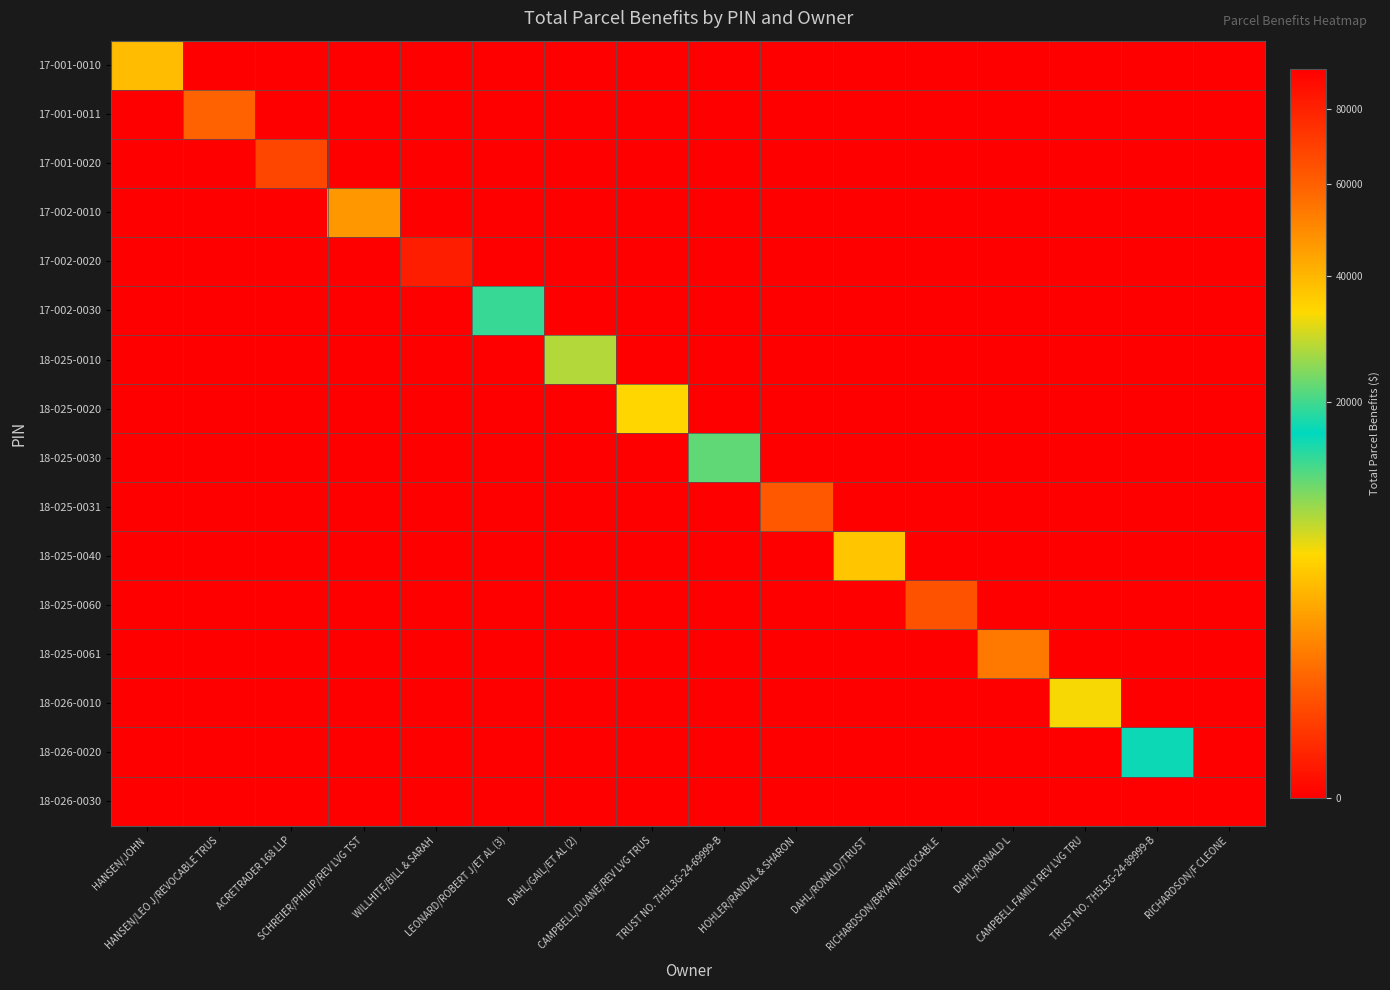

Reading left to right, extract all data points from this chart.

17-001-0010: HANSEN/JOHN=4219.2	HANSEN/LEO J/REVOCABLE TRUS=0.0	ACRETRADER 168 LLP=0.0	SCHREIER/PHILIP/REV LVG TST=0.0	WILLHITE/BILL & SARAH=0.0	LEONARD/ROBERT J/ET AL (3)=0.0	DAHL/GAIL/ET AL (2)=0.0	CAMPBELL/DUANE/REV LVG TRUS=0.0	TRUST NO. 7H5L3G-24-69999-B=0.0	HOHLER/RANDAL & SHARON=0.0	DAHL/RONALD/TRUST=0.0	RICHARDSON/BRYAN/REVOCABLE=0.0	DAHL/RONALD L=0.0	CAMPBELL FAMILY REV LVG TRU=0.0	TRUST NO. 7H5L3G-24-89999-B=0.0	RICHARDSON/F CLEONE=0.0
17-001-0011: HANSEN/JOHN=0.0	HANSEN/LEO J/REVOCABLE TRUS=59408.3	ACRETRADER 168 LLP=0.0	SCHREIER/PHILIP/REV LVG TST=0.0	WILLHITE/BILL & SARAH=0.0	LEONARD/ROBERT J/ET AL (3)=0.0	DAHL/GAIL/ET AL (2)=0.0	CAMPBELL/DUANE/REV LVG TRUS=0.0	TRUST NO. 7H5L3G-24-69999-B=0.0	HOHLER/RANDAL & SHARON=0.0	DAHL/RONALD/TRUST=0.0	RICHARDSON/BRYAN/REVOCABLE=0.0	DAHL/RONALD L=0.0	CAMPBELL FAMILY REV LVG TRU=0.0	TRUST NO. 7H5L3G-24-89999-B=0.0	RICHARDSON/F CLEONE=0.0
17-001-0020: HANSEN/JOHN=0.0	HANSEN/LEO J/REVOCABLE TRUS=0.0	ACRETRADER 168 LLP=67604.7	SCHREIER/PHILIP/REV LVG TST=0.0	WILLHITE/BILL & SARAH=0.0	LEONARD/ROBERT J/ET AL (3)=0.0	DAHL/GAIL/ET AL (2)=0.0	CAMPBELL/DUANE/REV LVG TRUS=0.0	TRUST NO. 7H5L3G-24-69999-B=0.0	HOHLER/RANDAL & SHARON=0.0	DAHL/RONALD/TRUST=0.0	RICHARDSON/BRYAN/REVOCABLE=0.0	DAHL/RONALD L=0.0	CAMPBELL FAMILY REV LVG TRU=0.0	TRUST NO. 7H5L3G-24-89999-B=0.0	RICHARDSON/F CLEONE=0.0
17-002-0010: HANSEN/JOHN=0.0	HANSEN/LEO J/REVOCABLE TRUS=0.0	ACRETRADER 168 LLP=0.0	SCHREIER/PHILIP/REV LVG TST=46316.9	WILLHITE/BILL & SARAH=0.0	LEONARD/ROBERT J/ET AL (3)=0.0	DAHL/GAIL/ET AL (2)=0.0	CAMPBELL/DUANE/REV LVG TRUS=0.0	TRUST NO. 7H5L3G-24-69999-B=0.0	HOHLER/RANDAL & SHARON=0.0	DAHL/RONALD/TRUST=0.0	RICHARDSON/BRYAN/REVOCABLE=0.0	DAHL/RONALD L=0.0	CAMPBELL FAMILY REV LVG TRU=0.0	TRUST NO. 7H5L3G-24-89999-B=0.0	RICHARDSON/F CLEONE=0.0
17-002-0020: HANSEN/JOHN=0.0	HANSEN/LEO J/REVOCABLE TRUS=0.0	ACRETRADER 168 LLP=0.0	SCHREIER/PHILIP/REV LVG TST=0.0	WILLHITE/BILL & SARAH=51.7	LEONARD/ROBERT J/ET AL (3)=0.0	DAHL/GAIL/ET AL (2)=0.0	CAMPBELL/DUANE/REV LVG TRUS=0.0	TRUST NO. 7H5L3G-24-69999-B=0.0	HOHLER/RANDAL & SHARON=0.0	DAHL/RONALD/TRUST=0.0	RICHARDSON/BRYAN/REVOCABLE=0.0	DAHL/RONALD L=0.0	CAMPBELL FAMILY REV LVG TRU=0.0	TRUST NO. 7H5L3G-24-89999-B=0.0	RICHARDSON/F CLEONE=0.0
17-002-0030: HANSEN/JOHN=0.0	HANSEN/LEO J/REVOCABLE TRUS=0.0	ACRETRADER 168 LLP=0.0	SCHREIER/PHILIP/REV LVG TST=0.0	WILLHITE/BILL & SARAH=0.0	LEONARD/ROBERT J/ET AL (3)=13567.7	DAHL/GAIL/ET AL (2)=0.0	CAMPBELL/DUANE/REV LVG TRUS=0.0	TRUST NO. 7H5L3G-24-69999-B=0.0	HOHLER/RANDAL & SHARON=0.0	DAHL/RONALD/TRUST=0.0	RICHARDSON/BRYAN/REVOCABLE=0.0	DAHL/RONALD L=0.0	CAMPBELL FAMILY REV LVG TRU=0.0	TRUST NO. 7H5L3G-24-89999-B=0.0	RICHARDSON/F CLEONE=0.0
18-025-0010: HANSEN/JOHN=0.0	HANSEN/LEO J/REVOCABLE TRUS=0.0	ACRETRADER 168 LLP=0.0	SCHREIER/PHILIP/REV LVG TST=0.0	WILLHITE/BILL & SARAH=0.0	LEONARD/ROBERT J/ET AL (3)=0.0	DAHL/GAIL/ET AL (2)=27559.2	CAMPBELL/DUANE/REV LVG TRUS=0.0	TRUST NO. 7H5L3G-24-69999-B=0.0	HOHLER/RANDAL & SHARON=0.0	DAHL/RONALD/TRUST=0.0	RICHARDSON/BRYAN/REVOCABLE=0.0	DAHL/RONALD L=0.0	CAMPBELL FAMILY REV LVG TRU=0.0	TRUST NO. 7H5L3G-24-89999-B=0.0	RICHARDSON/F CLEONE=0.0
18-025-0020: HANSEN/JOHN=0.0	HANSEN/LEO J/REVOCABLE TRUS=0.0	ACRETRADER 168 LLP=0.0	SCHREIER/PHILIP/REV LVG TST=0.0	WILLHITE/BILL & SARAH=0.0	LEONARD/ROBERT J/ET AL (3)=0.0	DAHL/GAIL/ET AL (2)=0.0	CAMPBELL/DUANE/REV LVG TRUS=33777.8	TRUST NO. 7H5L3G-24-69999-B=0.0	HOHLER/RANDAL & SHARON=0.0	DAHL/RONALD/TRUST=0.0	RICHARDSON/BRYAN/REVOCABLE=0.0	DAHL/RONALD L=0.0	CAMPBELL FAMILY REV LVG TRU=0.0	TRUST NO. 7H5L3G-24-89999-B=0.0	RICHARDSON/F CLEONE=0.0
18-025-0030: HANSEN/JOHN=0.0	HANSEN/LEO J/REVOCABLE TRUS=0.0	ACRETRADER 168 LLP=0.0	SCHREIER/PHILIP/REV LVG TST=0.0	WILLHITE/BILL & SARAH=0.0	LEONARD/ROBERT J/ET AL (3)=0.0	DAHL/GAIL/ET AL (2)=0.0	CAMPBELL/DUANE/REV LVG TRUS=0.0	TRUST NO. 7H5L3G-24-69999-B=22039.7	HOHLER/RANDAL & SHARON=0.0	DAHL/RONALD/TRUST=0.0	RICHARDSON/BRYAN/REVOCABLE=0.0	DAHL/RONALD L=0.0	CAMPBELL FAMILY REV LVG TRU=0.0	TRUST NO. 7H5L3G-24-89999-B=0.0	RICHARDSON/F CLEONE=0.0
18-025-0031: HANSEN/JOHN=0.0	HANSEN/LEO J/REVOCABLE TRUS=0.0	ACRETRADER 168 LLP=0.0	SCHREIER/PHILIP/REV LVG TST=0.0	WILLHITE/BILL & SARAH=0.0	LEONARD/ROBERT J/ET AL (3)=0.0	DAHL/GAIL/ET AL (2)=0.0	CAMPBELL/DUANE/REV LVG TRUS=0.0	TRUST NO. 7H5L3G-24-69999-B=0.0	HOHLER/RANDAL & SHARON=750.3	DAHL/RONALD/TRUST=0.0	RICHARDSON/BRYAN/REVOCABLE=0.0	DAHL/RONALD L=0.0	CAMPBELL FAMILY REV LVG TRU=0.0	TRUST NO. 7H5L3G-24-89999-B=0.0	RICHARDSON/F CLEONE=0.0
18-025-0040: HANSEN/JOHN=0.0	HANSEN/LEO J/REVOCABLE TRUS=0.0	ACRETRADER 168 LLP=0.0	SCHREIER/PHILIP/REV LVG TST=0.0	WILLHITE/BILL & SARAH=0.0	LEONARD/ROBERT J/ET AL (3)=0.0	DAHL/GAIL/ET AL (2)=0.0	CAMPBELL/DUANE/REV LVG TRUS=0.0	TRUST NO. 7H5L3G-24-69999-B=0.0	HOHLER/RANDAL & SHARON=0.0	DAHL/RONALD/TRUST=36784.3	RICHARDSON/BRYAN/REVOCABLE=0.0	DAHL/RONALD L=0.0	CAMPBELL FAMILY REV LVG TRU=0.0	TRUST NO. 7H5L3G-24-89999-B=0.0	RICHARDSON/F CLEONE=0.0
18-025-0060: HANSEN/JOHN=0.0	HANSEN/LEO J/REVOCABLE TRUS=0.0	ACRETRADER 168 LLP=0.0	SCHREIER/PHILIP/REV LVG TST=0.0	WILLHITE/BILL & SARAH=0.0	LEONARD/ROBERT J/ET AL (3)=0.0	DAHL/GAIL/ET AL (2)=0.0	CAMPBELL/DUANE/REV LVG TRUS=0.0	TRUST NO. 7H5L3G-24-69999-B=0.0	HOHLER/RANDAL & SHARON=0.0	DAHL/RONALD/TRUST=0.0	RICHARDSON/BRYAN/REVOCABLE=621.7	DAHL/RONALD L=0.0	CAMPBELL FAMILY REV LVG TRU=0.0	TRUST NO. 7H5L3G-24-89999-B=0.0	RICHARDSON/F CLEONE=0.0
18-025-0061: HANSEN/JOHN=0.0	HANSEN/LEO J/REVOCABLE TRUS=0.0	ACRETRADER 168 LLP=0.0	SCHREIER/PHILIP/REV LVG TST=0.0	WILLHITE/BILL & SARAH=0.0	LEONARD/ROBERT J/ET AL (3)=0.0	DAHL/GAIL/ET AL (2)=0.0	CAMPBELL/DUANE/REV LVG TRUS=0.0	TRUST NO. 7H5L3G-24-69999-B=0.0	HOHLER/RANDAL & SHARON=0.0	DAHL/RONALD/TRUST=0.0	RICHARDSON/BRYAN/REVOCABLE=0.0	DAHL/RONALD L=53434.0	CAMPBELL FAMILY REV LVG TRU=0.0	TRUST NO. 7H5L3G-24-89999-B=0.0	RICHARDSON/F CLEONE=0.0
18-026-0010: HANSEN/JOHN=0.0	HANSEN/LEO J/REVOCABLE TRUS=0.0	ACRETRADER 168 LLP=0.0	SCHREIER/PHILIP/REV LVG TST=0.0	WILLHITE/BILL & SARAH=0.0	LEONARD/ROBERT J/ET AL (3)=0.0	DAHL/GAIL/ET AL (2)=0.0	CAMPBELL/DUANE/REV LVG TRUS=0.0	TRUST NO. 7H5L3G-24-69999-B=0.0	HOHLER/RANDAL & SHARON=0.0	DAHL/RONALD/TRUST=0.0	RICHARDSON/BRYAN/REVOCABLE=0.0	DAHL/RONALD L=0.0	CAMPBELL FAMILY REV LVG TRU=6204.1	TRUST NO. 7H5L3G-24-89999-B=0.0	RICHARDSON/F CLEONE=0.0
18-026-0020: HANSEN/JOHN=0.0	HANSEN/LEO J/REVOCABLE TRUS=0.0	ACRETRADER 168 LLP=0.0	SCHREIER/PHILIP/REV LVG TST=0.0	WILLHITE/BILL & SARAH=0.0	LEONARD/ROBERT J/ET AL (3)=0.0	DAHL/GAIL/ET AL (2)=0.0	CAMPBELL/DUANE/REV LVG TRUS=0.0	TRUST NO. 7H5L3G-24-69999-B=0.0	HOHLER/RANDAL & SHARON=0.0	DAHL/RONALD/TRUST=0.0	RICHARDSON/BRYAN/REVOCABLE=0.0	DAHL/RONALD L=0.0	CAMPBELL FAMILY REV LVG TRU=0.0	TRUST NO. 7H5L3G-24-89999-B=17029.7	RICHARDSON/F CLEONE=0.0
18-026-0030: HANSEN/JOHN=0.0	HANSEN/LEO J/REVOCABLE TRUS=0.0	ACRETRADER 168 LLP=0.0	SCHREIER/PHILIP/REV LVG TST=0.0	WILLHITE/BILL & SARAH=0.0	LEONARD/ROBERT J/ET AL (3)=0.0	DAHL/GAIL/ET AL (2)=0.0	CAMPBELL/DUANE/REV LVG TRUS=0.0	TRUST NO. 7H5L3G-24-69999-B=0.0	HOHLER/RANDAL & SHARON=0.0	DAHL/RONALD/TRUST=0.0	RICHARDSON/BRYAN/REVOCABLE=0.0	DAHL/RONALD L=0.0	CAMPBELL FAMILY REV LVG TRU=0.0	TRUST NO. 7H5L3G-24-89999-B=0.0	RICHARDSON/F CLEONE=92278.0